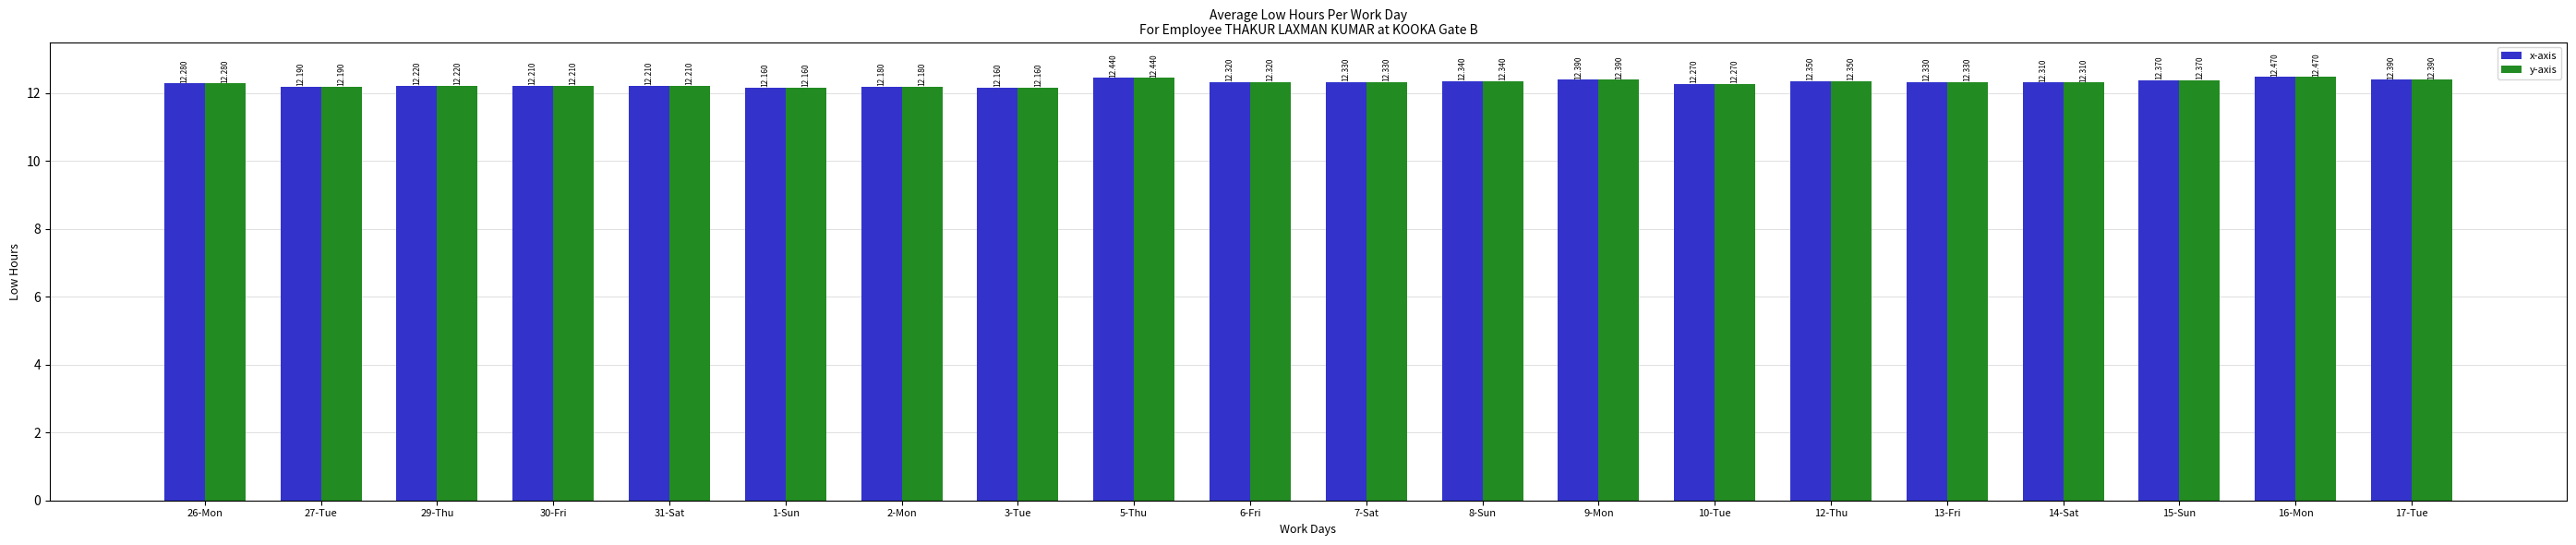

What is the minimum value shown in the chart?

12.2